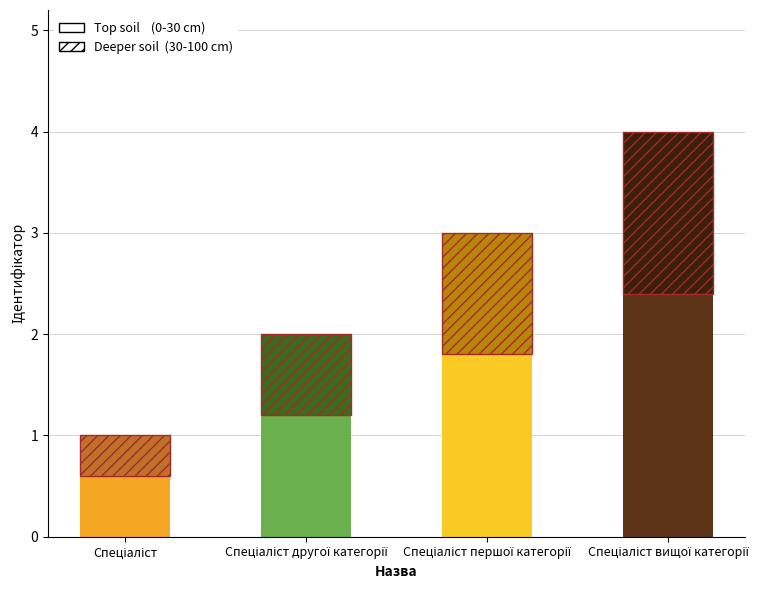

What is the greatest value displayed?

4